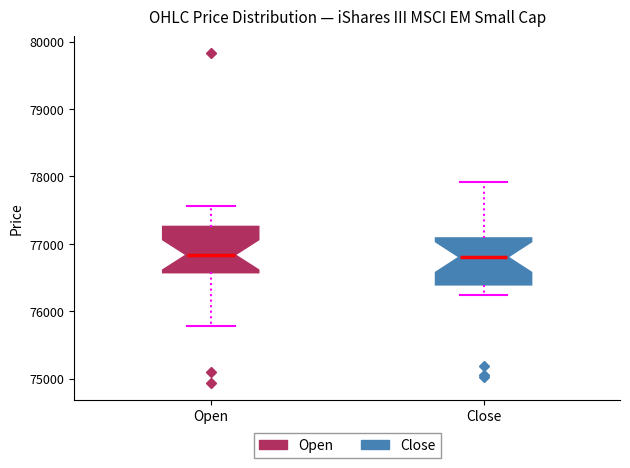

Reading left to right, read every box against the y-axis: the position of its median line, the range the box covers, and the ends of its whiskers. The values are not printed on the chart, so give them approximately, as read against the axis.

Open: median 76800, box 76600 to 77300, whiskers 75800 to 77600
Close: median 76800, box 76400 to 77100, whiskers 76200 to 77900